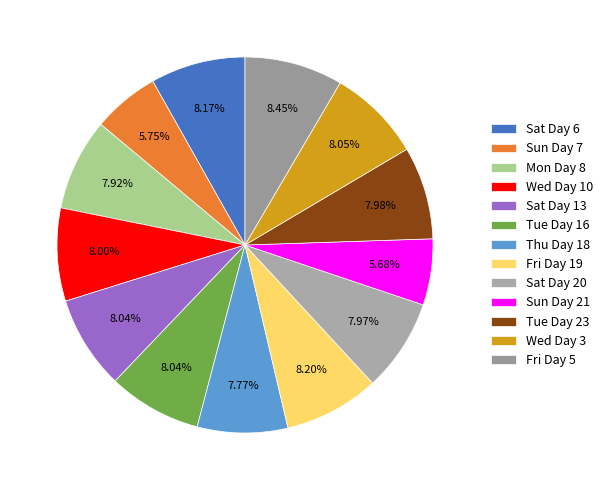

What is the smallest slice in the pie chart?

Sun Day 21